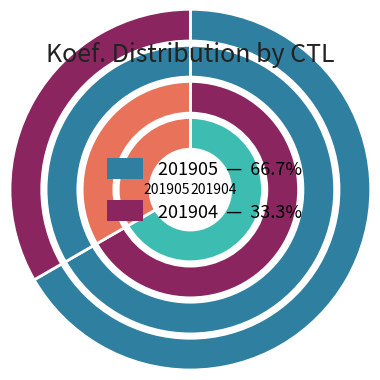

How many segments does this pie chart have?

2